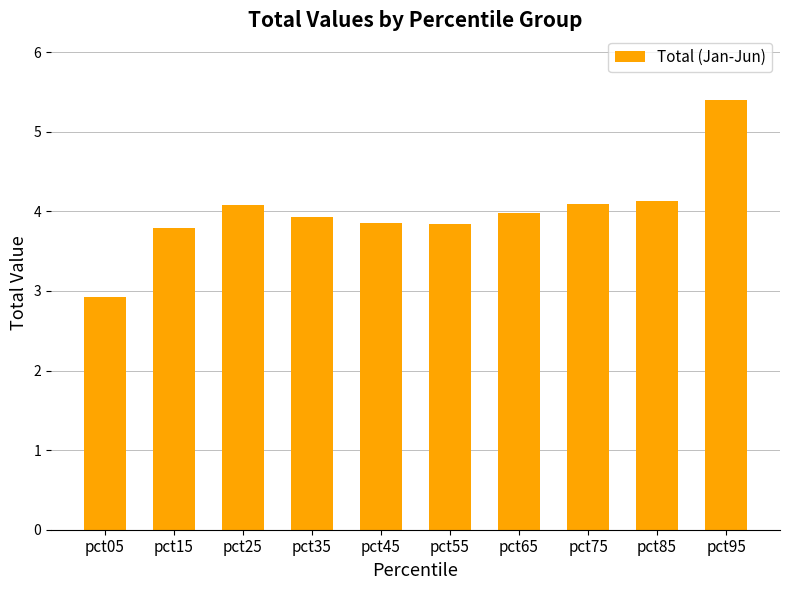

The value at pct75 is 5.5. True or false?

False